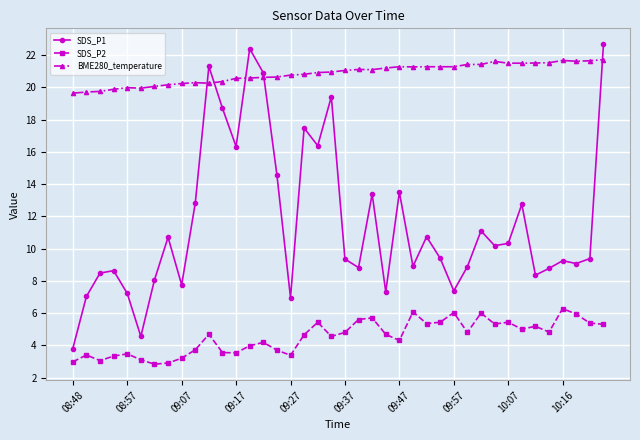

What is the maximum value shown in the chart?

22.7